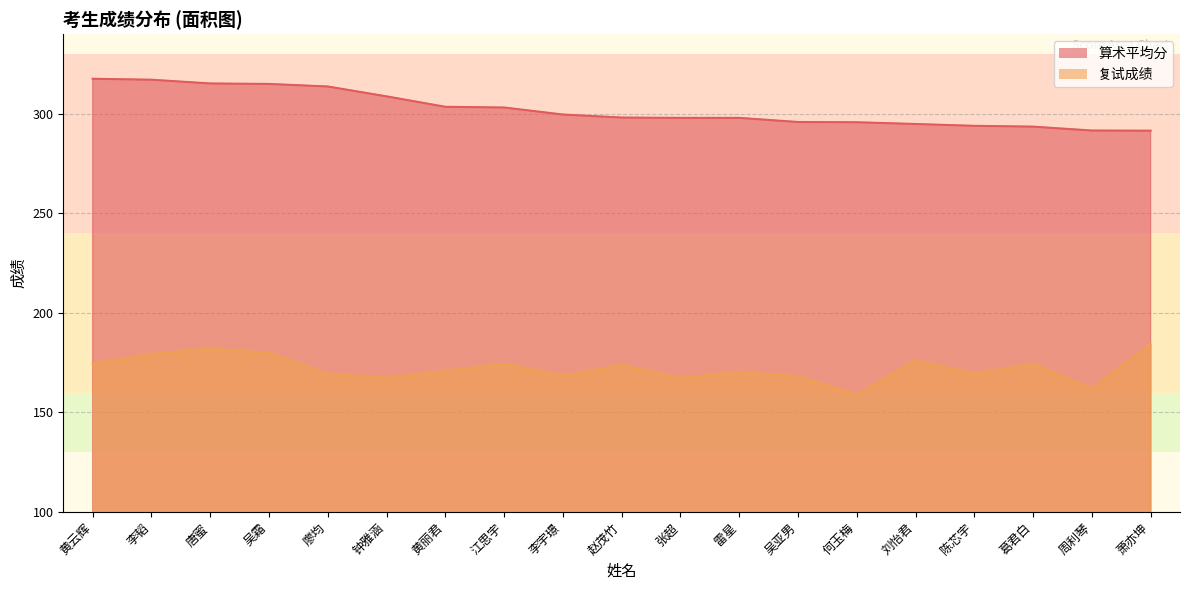

Reading right to left, list all the values displayed in this chart.

算术平均分: 291.5	291.6	293.6	294.0	294.9	295.8	295.9	298.0	298.0	298.1	299.6	303.2	303.5	308.8	313.7	315.0	315.2	317.1	317.6
复试成绩: 184.3	162.0	174.4	169.4	176.2	158.9	168.2	170.4	167.4	173.8	168.6	174.4	170.8	167.4	169.3	180.0	182.1	179.3	174.5